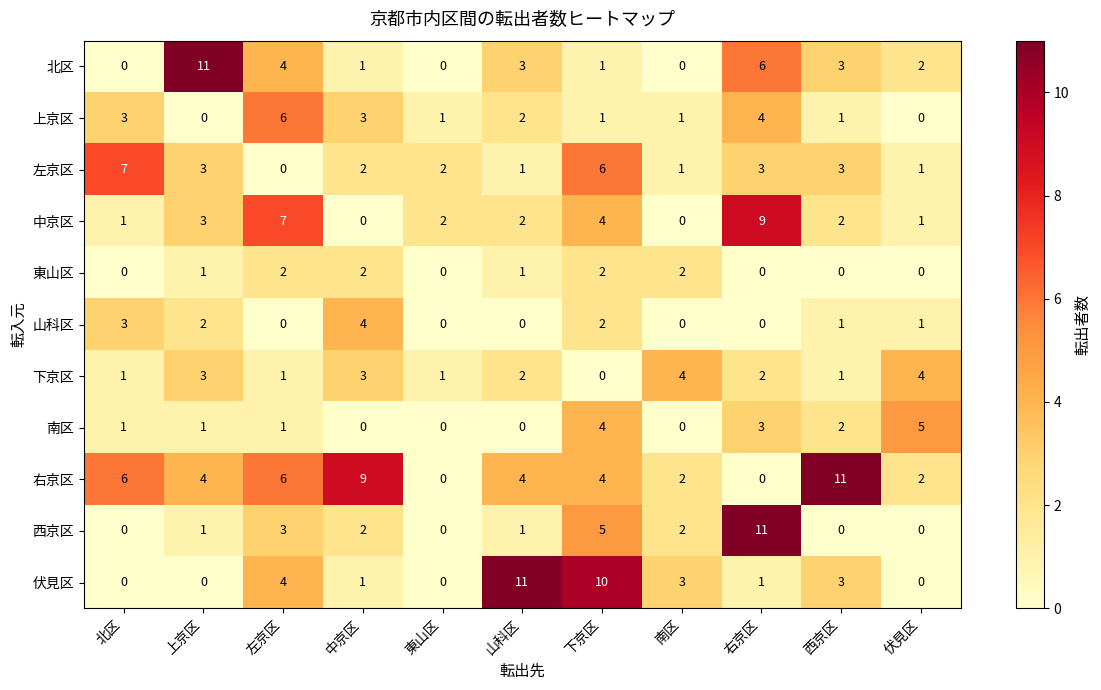

Between 左京区 and 右京区, which series saw the biggest shift?

西京区